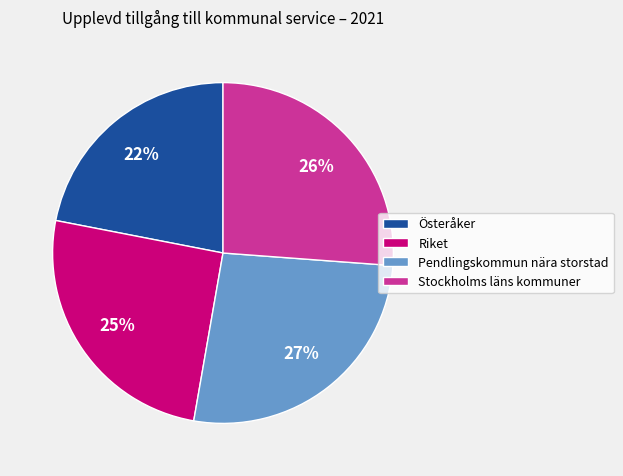

Which slice is the smallest?

Österåker